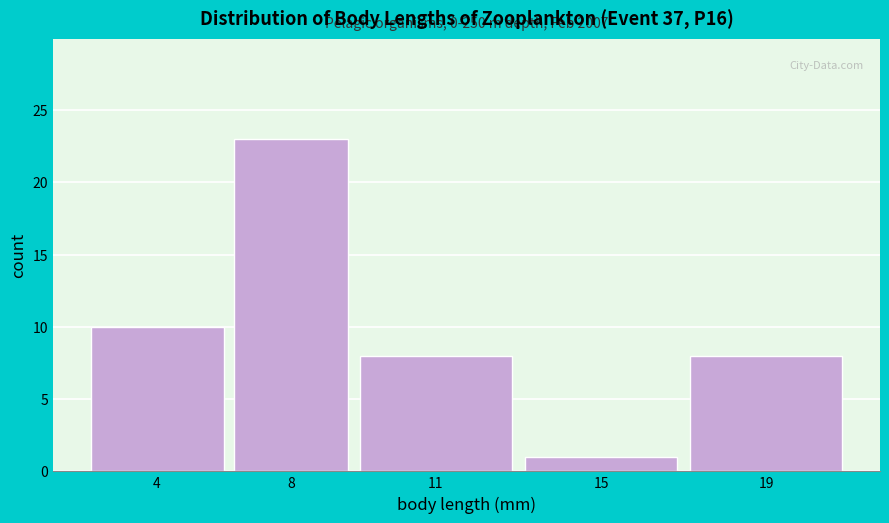

Reading right to left, what are all the values shown in this chart?

19=8	15=1	11=8	8=23	4=10